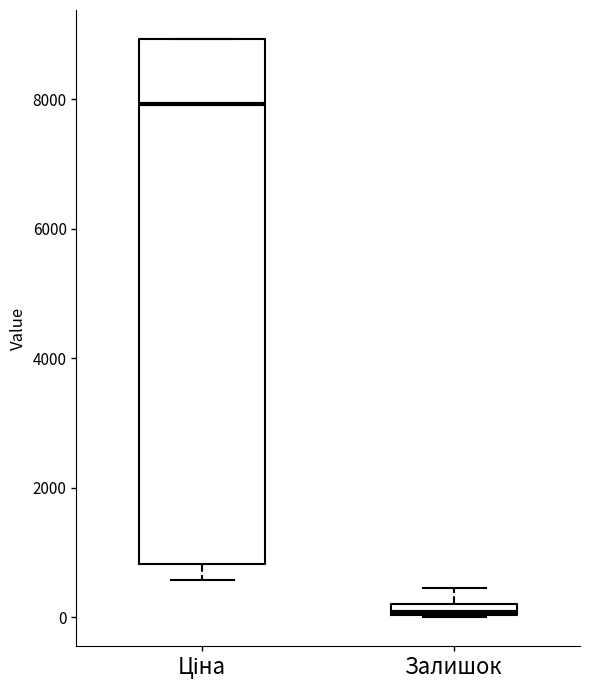

Which box is the tallest, from its lower edge to its upper edge?

Ціна